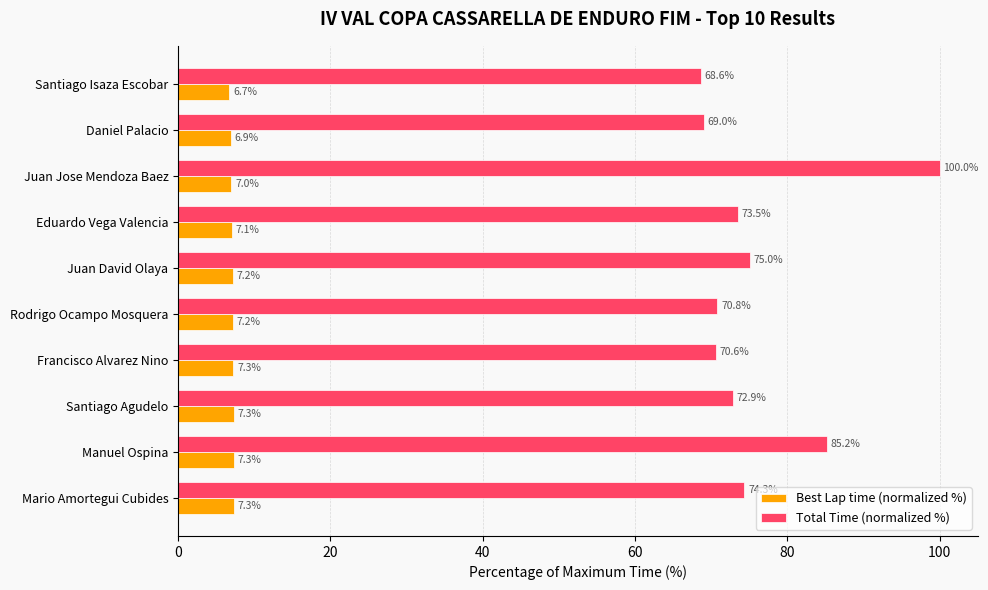

What is the average value of the Best Lap time (normalized %) series?

7.1